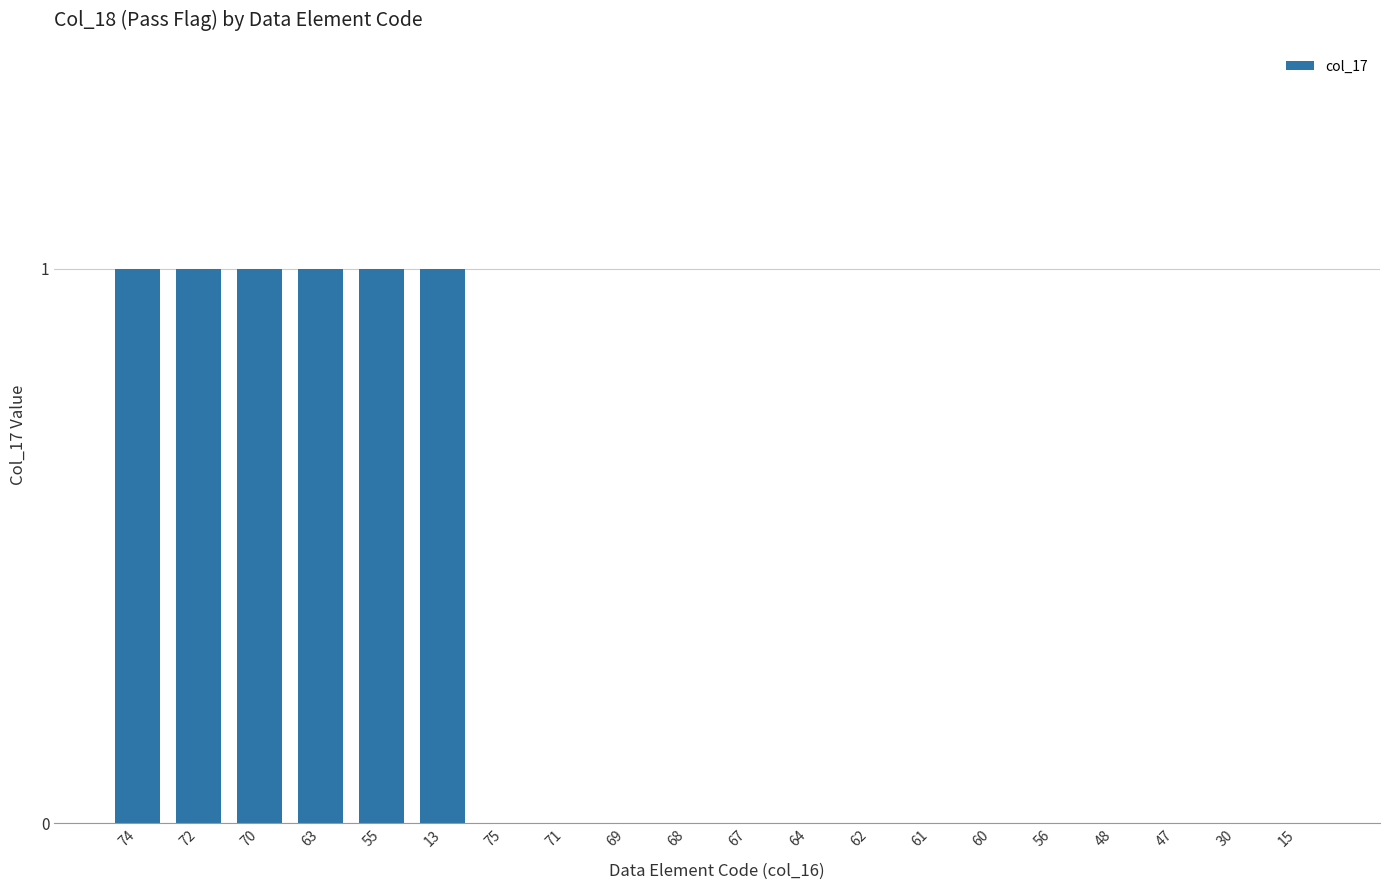

True or false: the data shows 2 at 74.

False